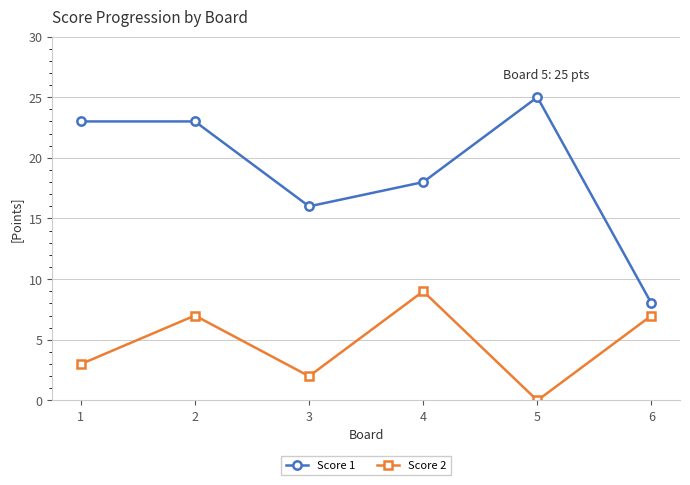

What is the sum of the Score 1 values at 1 and 6?

31